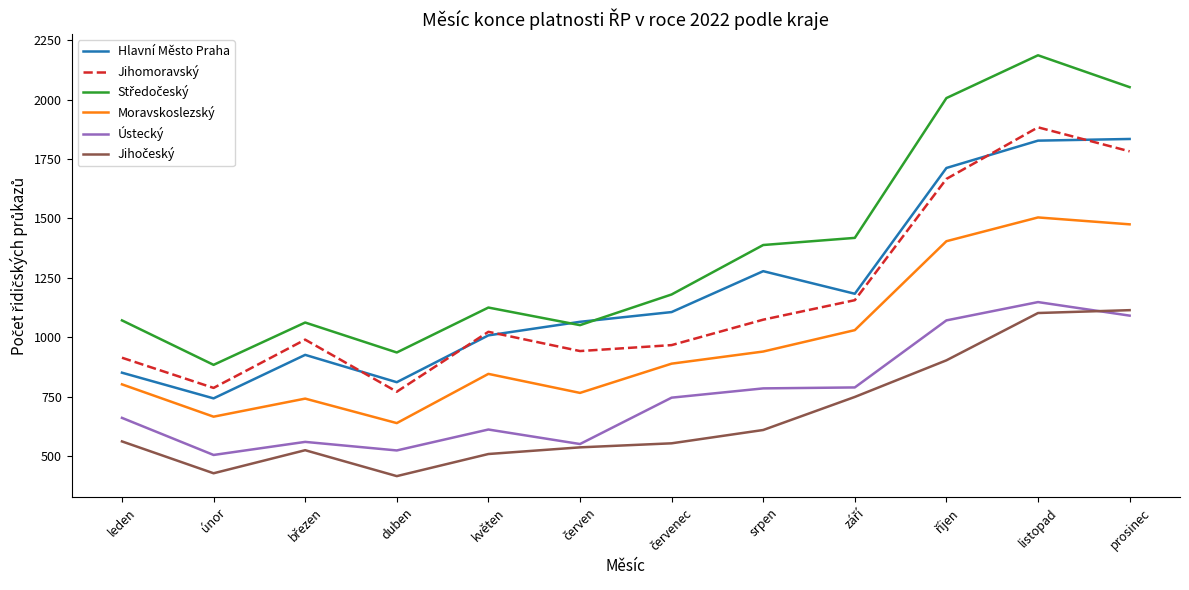

What is the lowest value of the Hlavní Město Praha series?

743